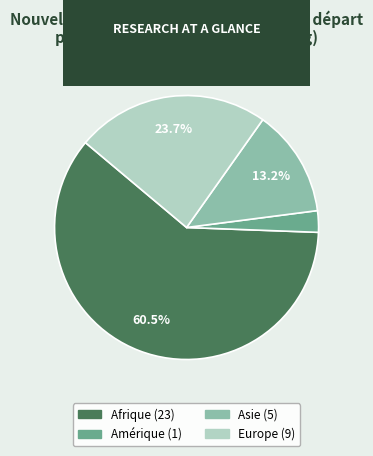

Does any single category account for the majority?

Yes